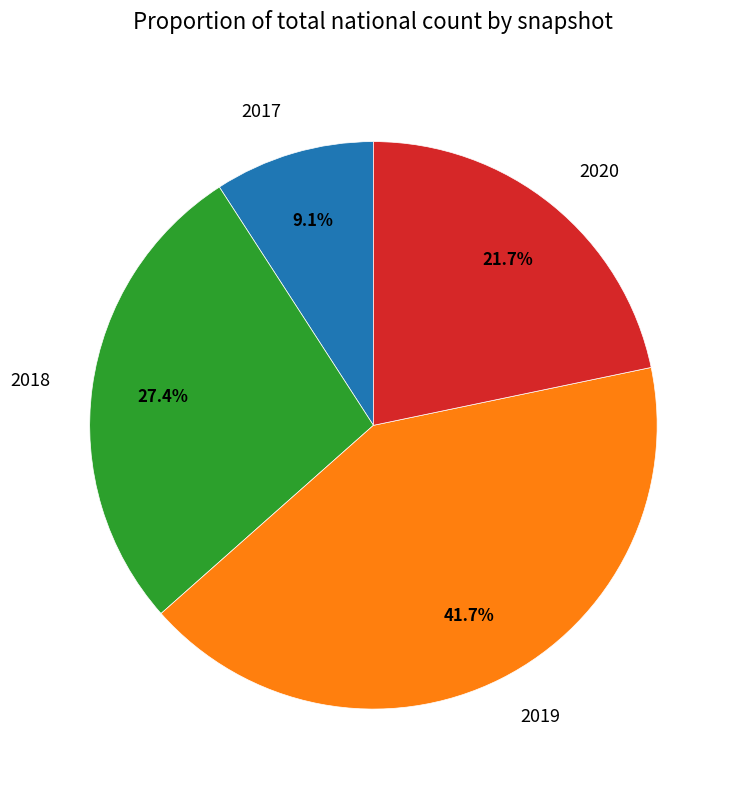

Count the number of slices in the pie.

4